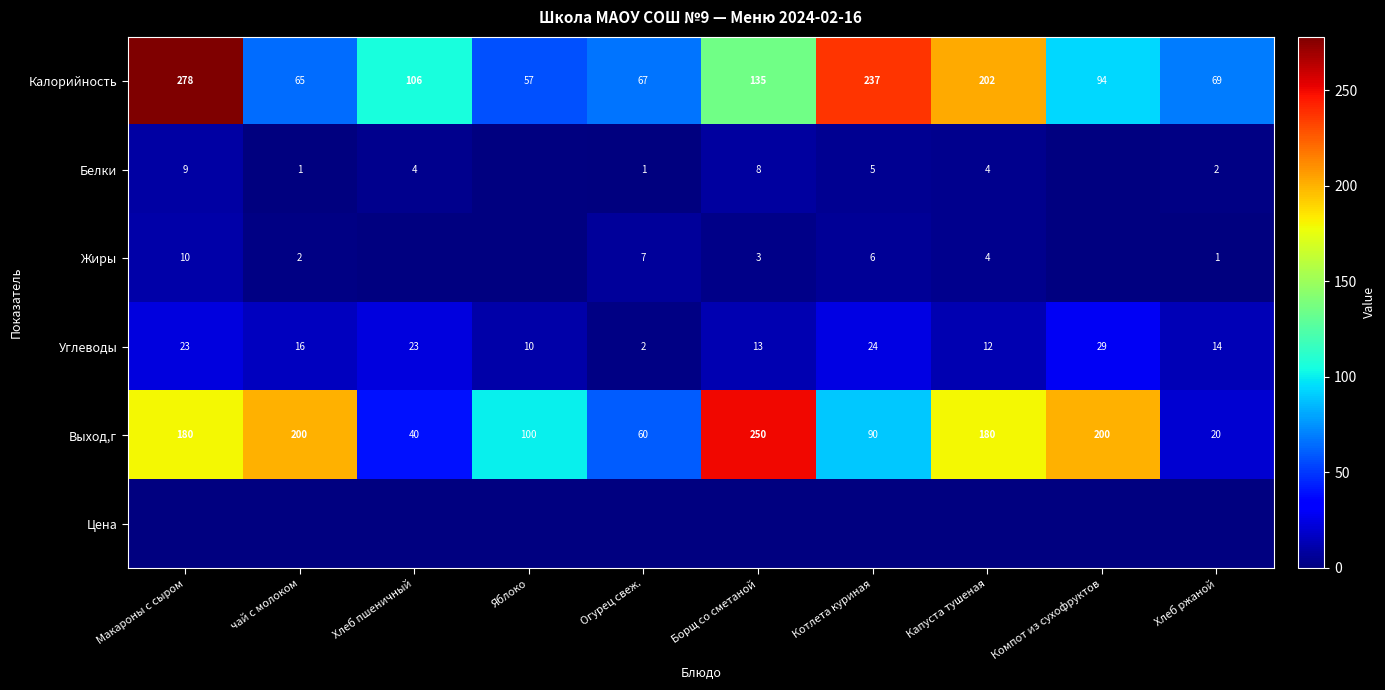

At which label is Выход,г closest to 135?

Яблоко